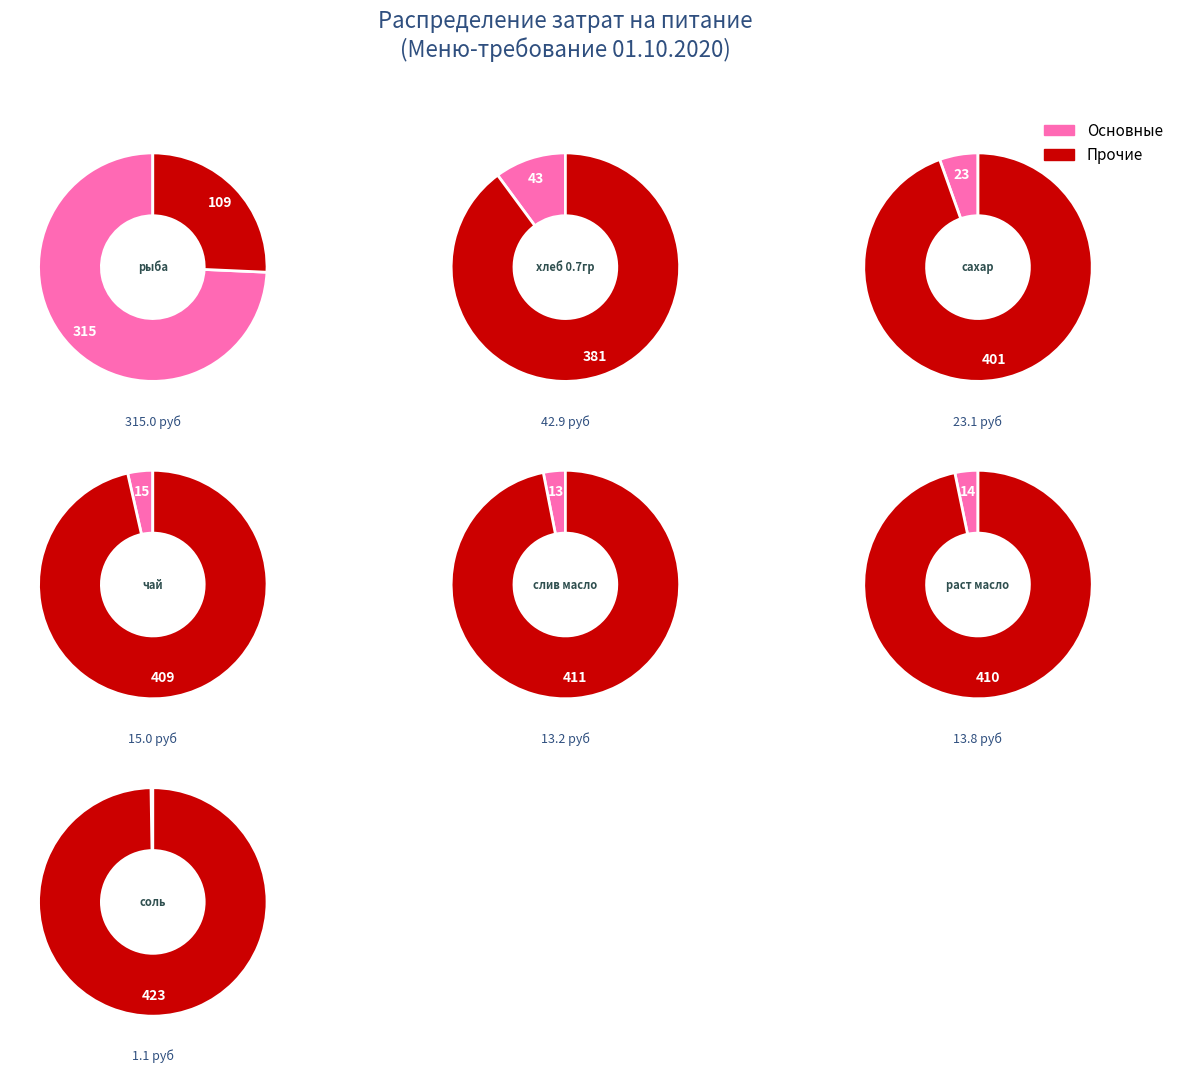

Count the number of slices in the pie.

7